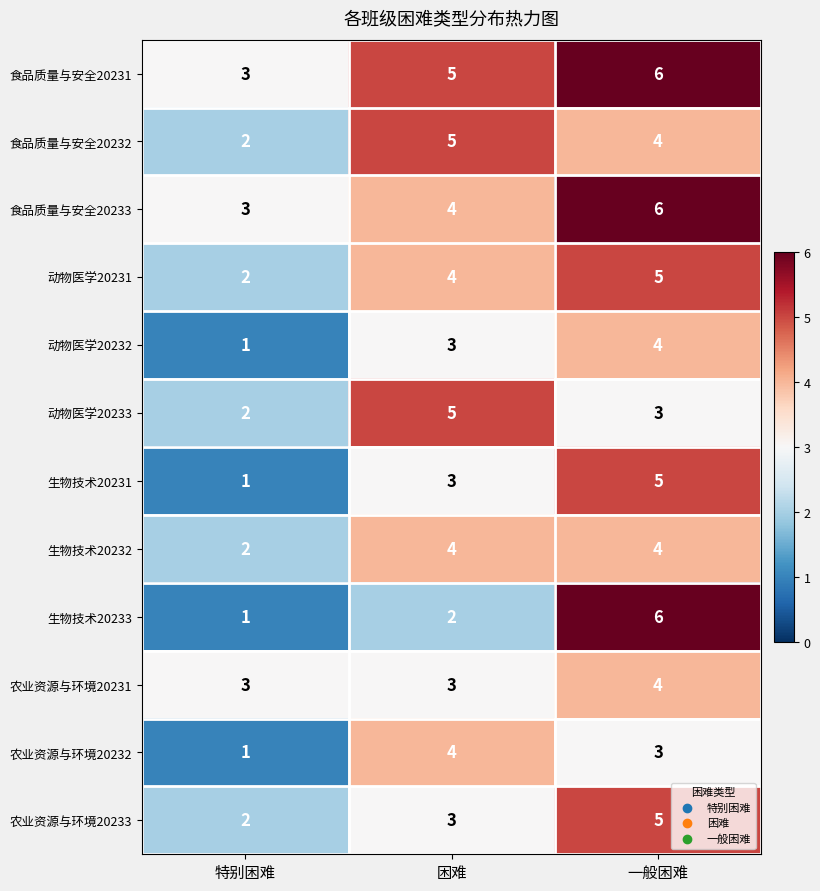

Rank the categories by 动物医学20233 value from lowest to highest.

特别困难, 一般困难, 困难